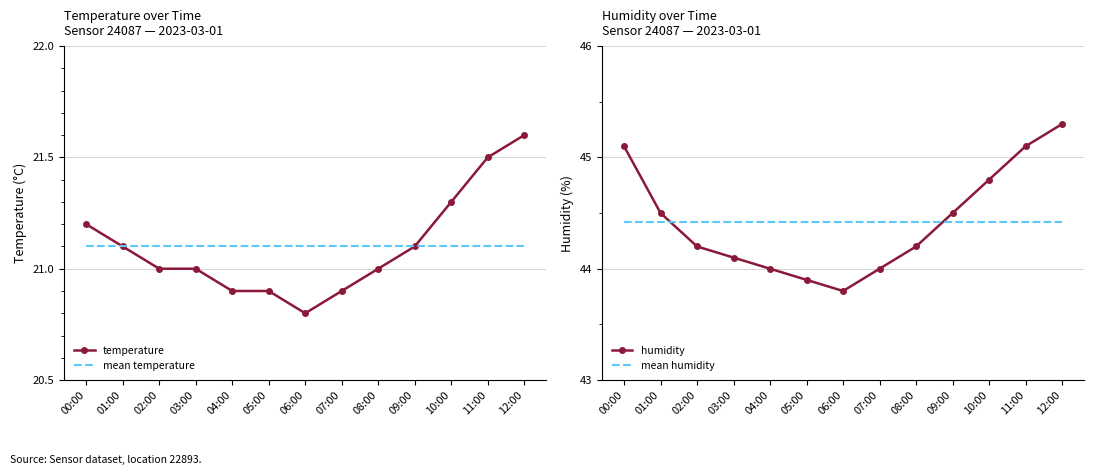

What is the label of the 3rd point from the left?

02:00